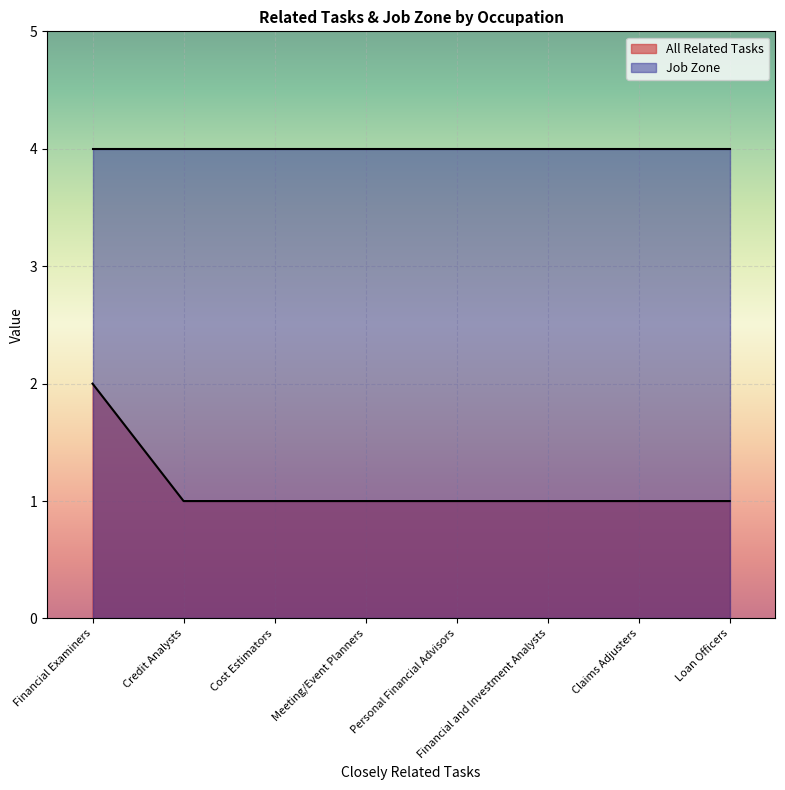

At which label is the value closest to 1?

Credit Analysts